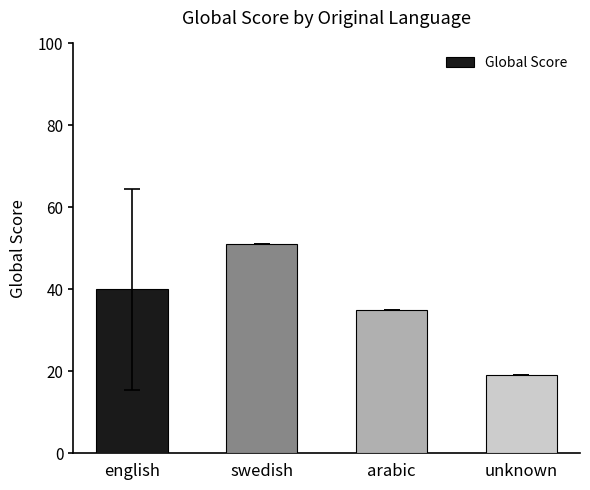

Are the bars grouped side by side (vs. stacked)?

No